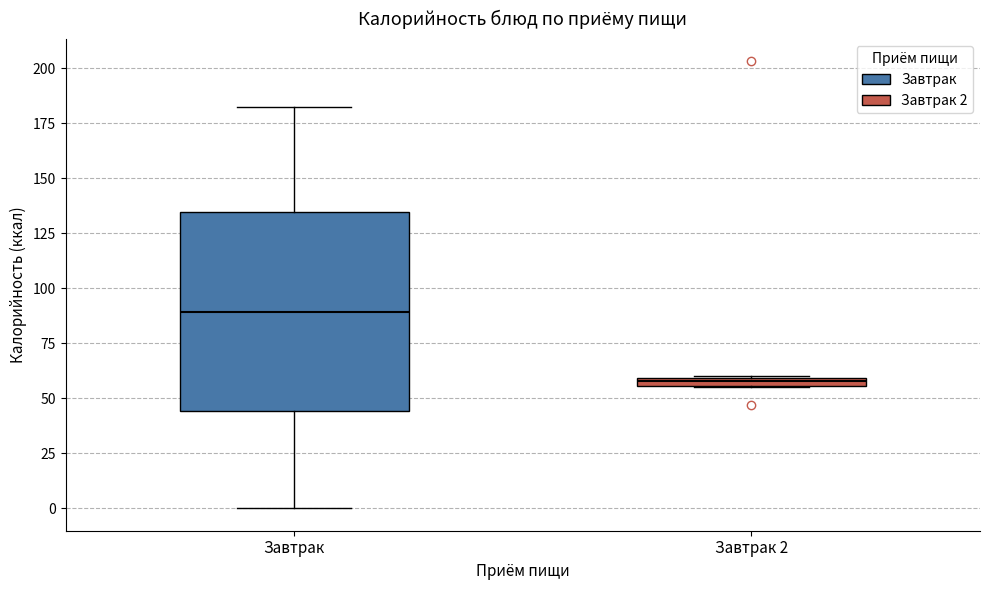

Which box is the tallest, from its lower edge to its upper edge?

Завтрак